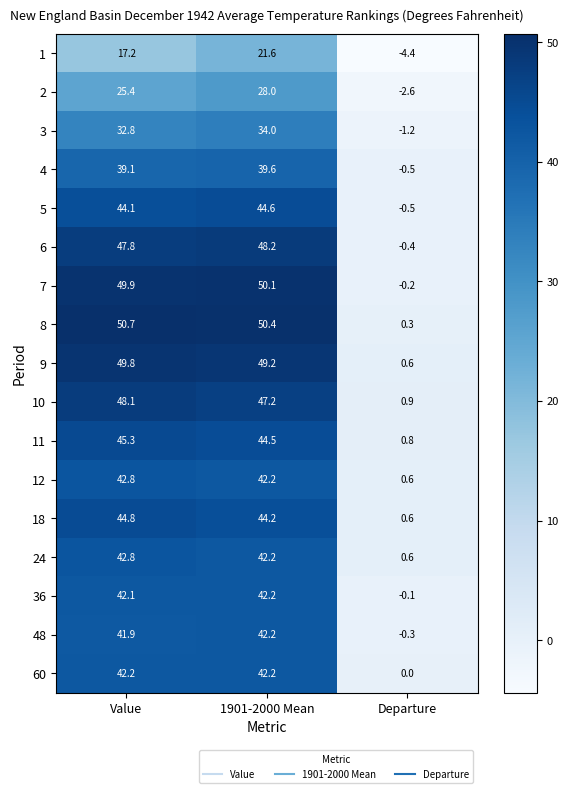

Which series has the widest spread of values?

8